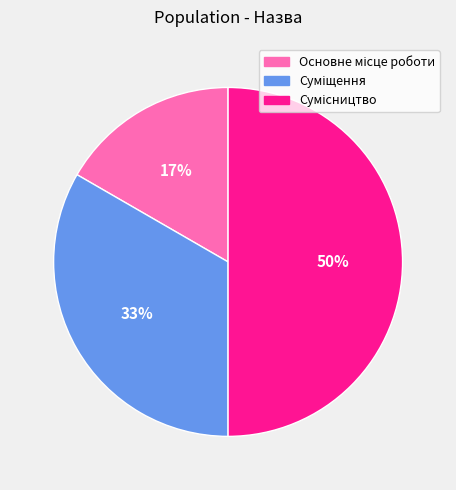

To the nearest percent, what is the difference between the largest and smallest slice percentages?

33%